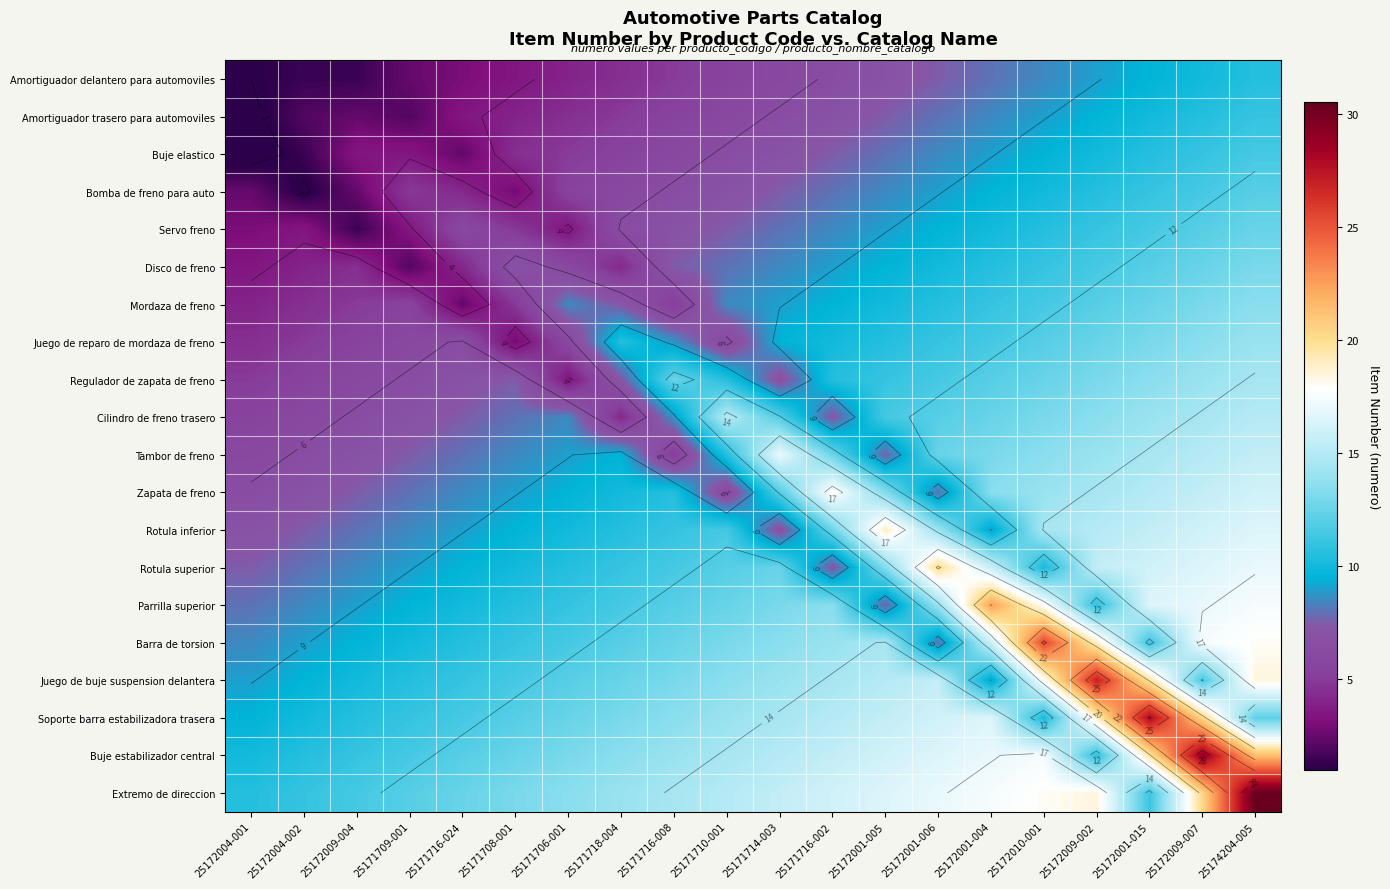

Which series has the largest total across all categories?

Extremo de direccion